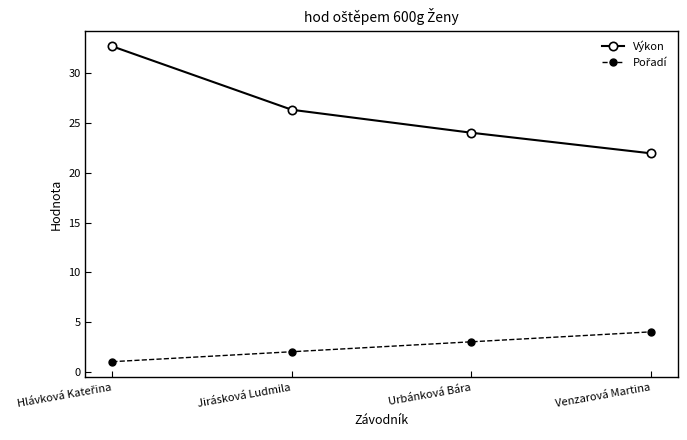

What is the value of the Výkon point at the 2nd from the left?

26.3